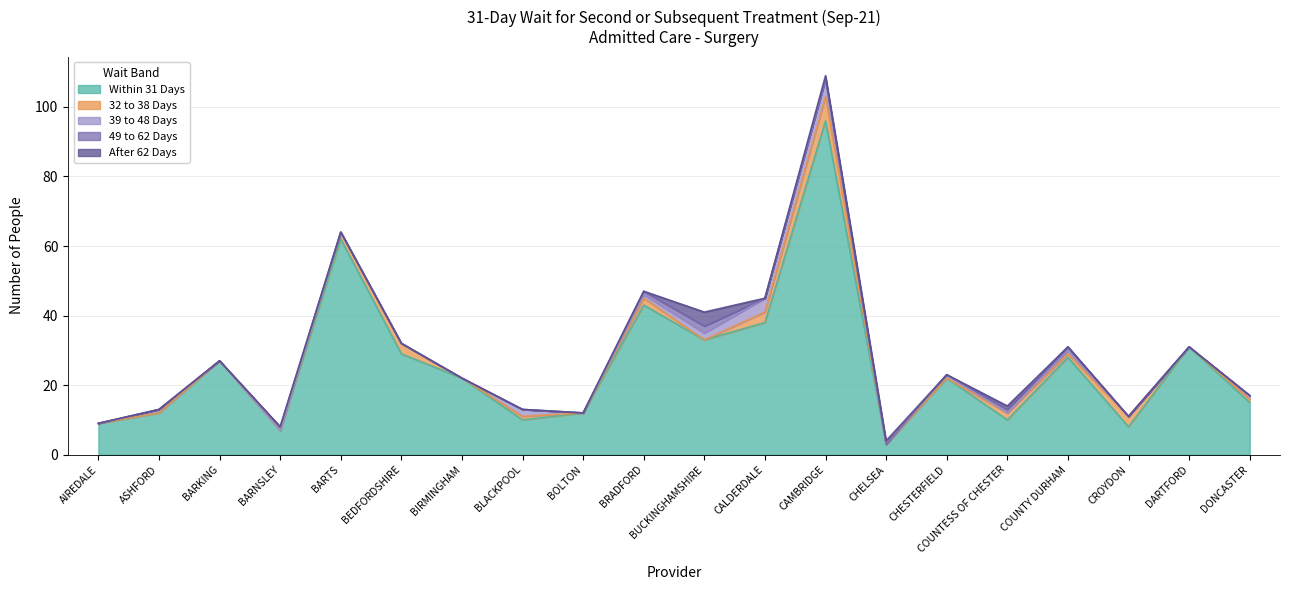

The 39 to 48 Days series shows 1 at COUNTY DURHAM. True or false?

True